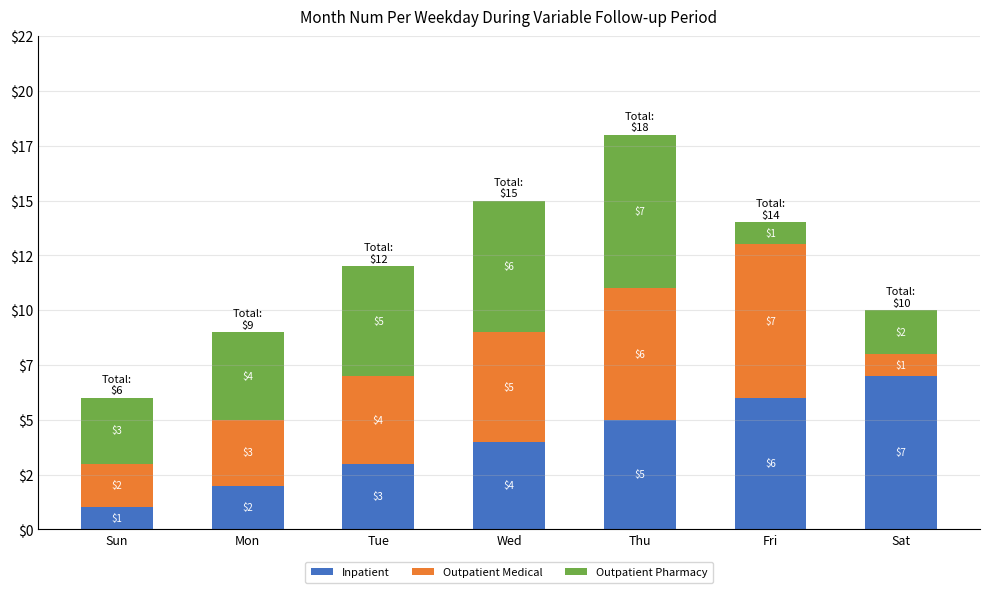

Which series has the largest total across all categories?

Inpatient